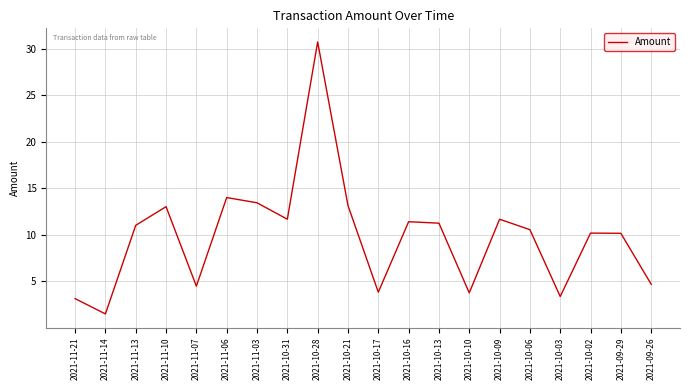

Is this an area chart (filled region under the line)?

No